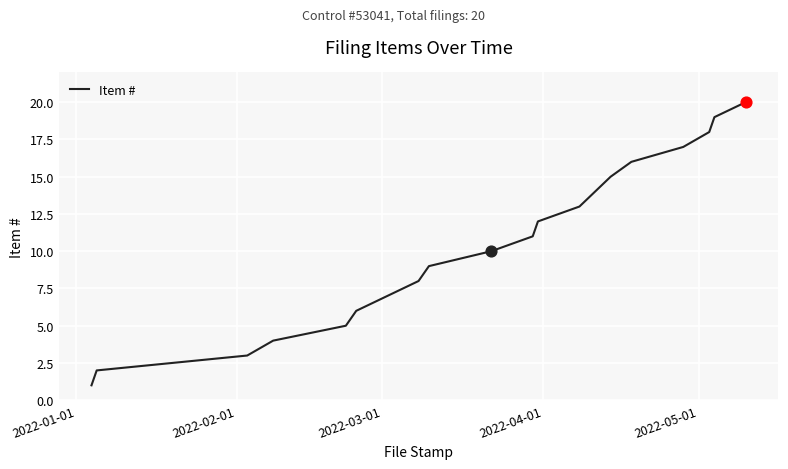

What is the greatest value displayed?

20